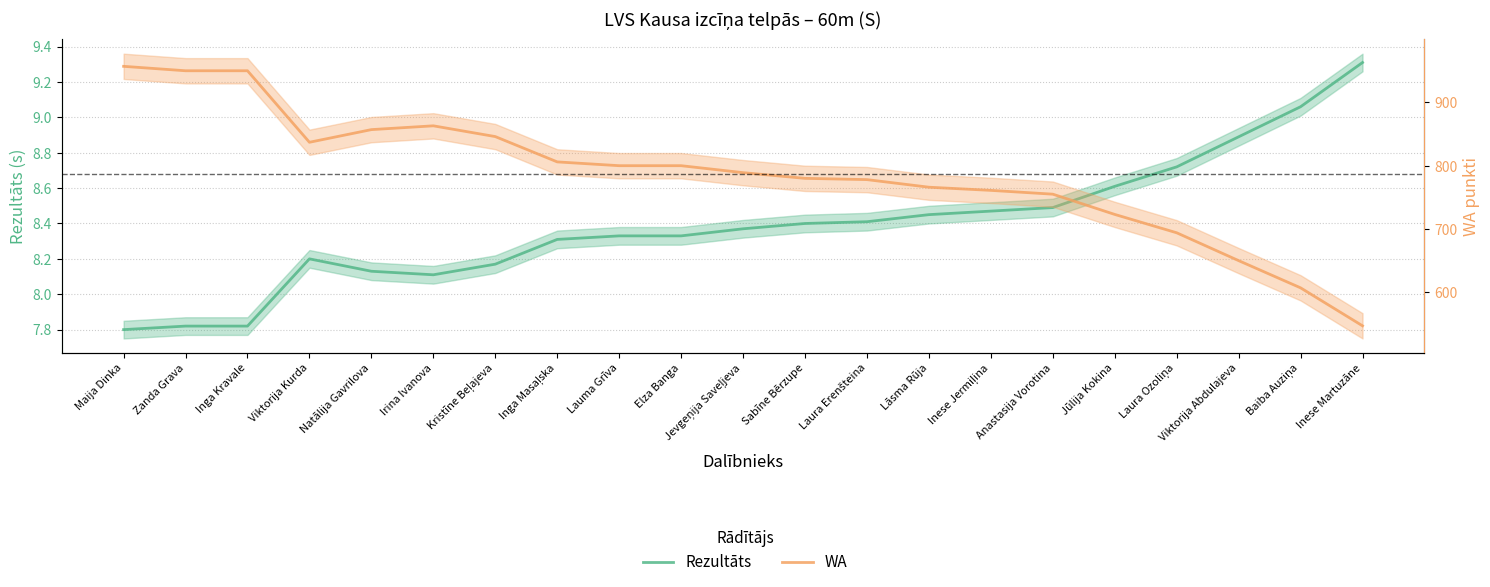

Which has a higher value, Maija Dinka or Natālija Gavrilova?

Natālija Gavrilova